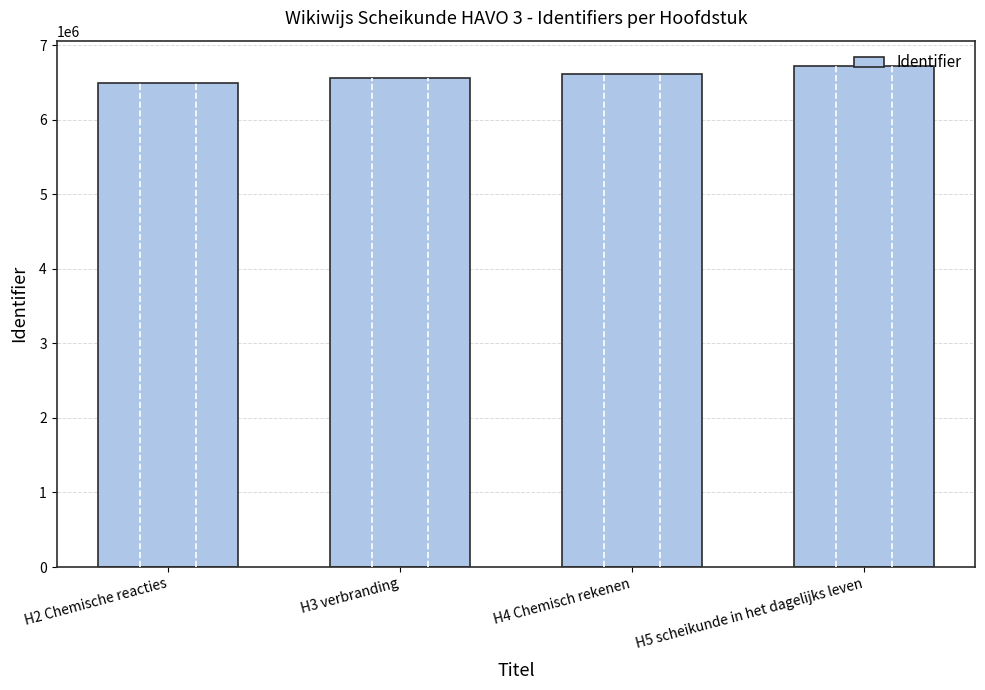

Rank the categories by value from highest to lowest.

H5 scheikunde in het dagelijks leven, H4 Chemisch rekenen, H3 verbranding, H2 Chemische reacties